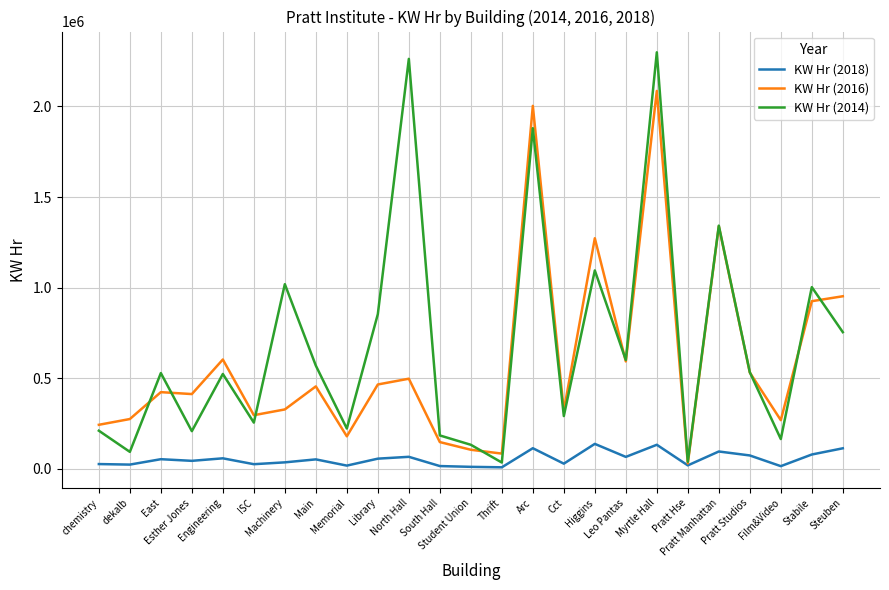

Which series has the largest range (max minus min)?

KW Hr (2014)